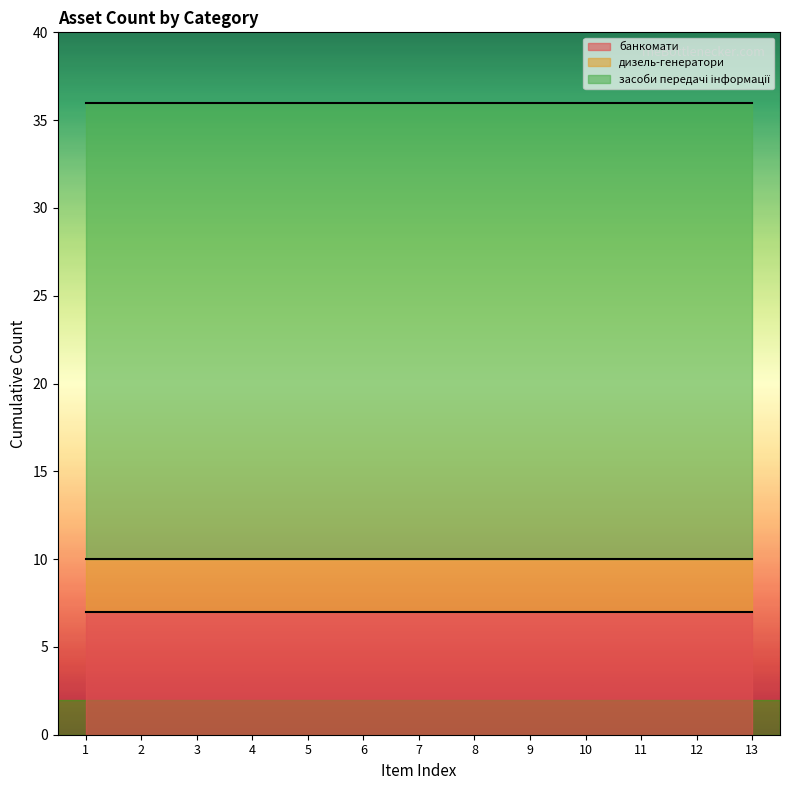

Rank the series at 6 from highest to lowest value.

засоби передачі інформації, банкомати, дизель-генератори